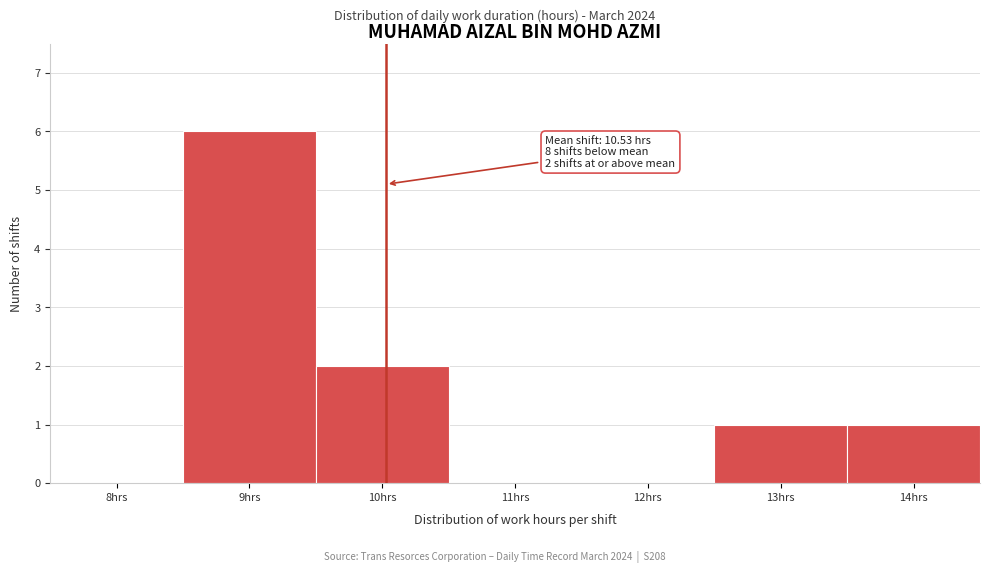

Reading left to right, transcribe all the data shown in this chart.

8hrs=0	9hrs=6	10hrs=2	11hrs=0	12hrs=0	13hrs=1	14hrs=1